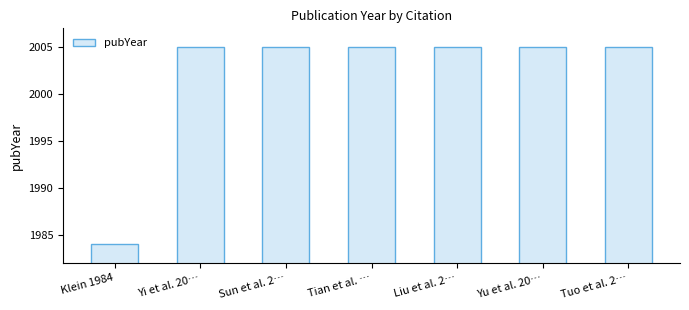

What is the ratio of the value at Yi et al. 20… to the value at Tuo et al. 2…?

1.0